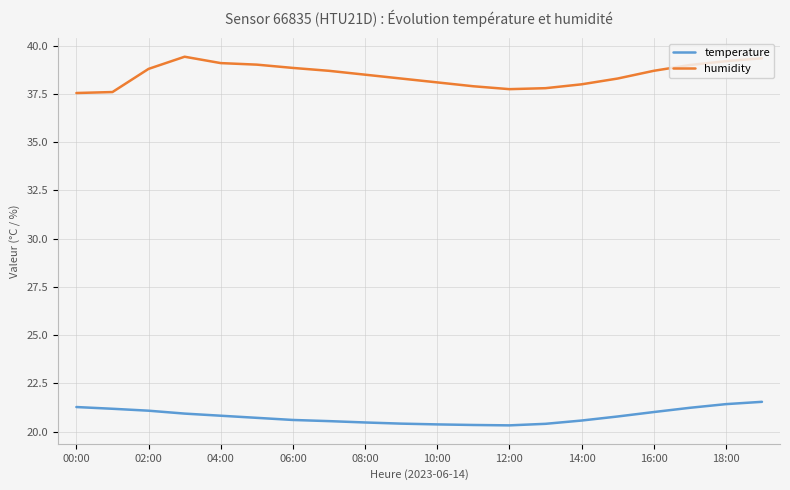

List the series in order of their peak value, lowest first.

temperature, humidity